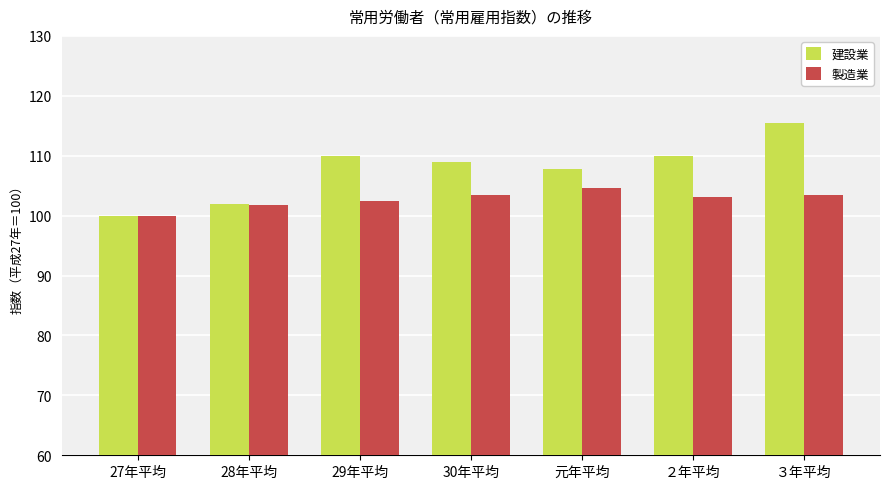

Reading right to left, what are all the values shown in this chart?

建設業: ３年平均=115.4	２年平均=109.9	元年平均=107.8	30年平均=108.9	29年平均=109.9	28年平均=102.0	27年平均=100.0
製造業: ３年平均=103.5	２年平均=103.1	元年平均=104.6	30年平均=103.5	29年平均=102.4	28年平均=101.8	27年平均=100.0